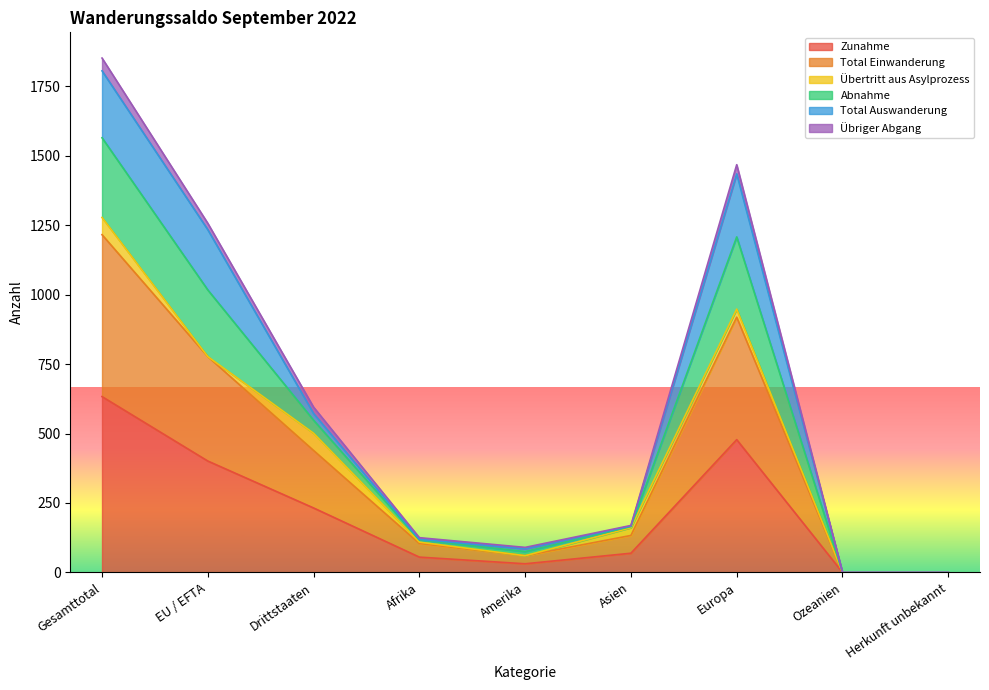

Read the Zunahme value at EU / EFTA, to the nearest 100.

400